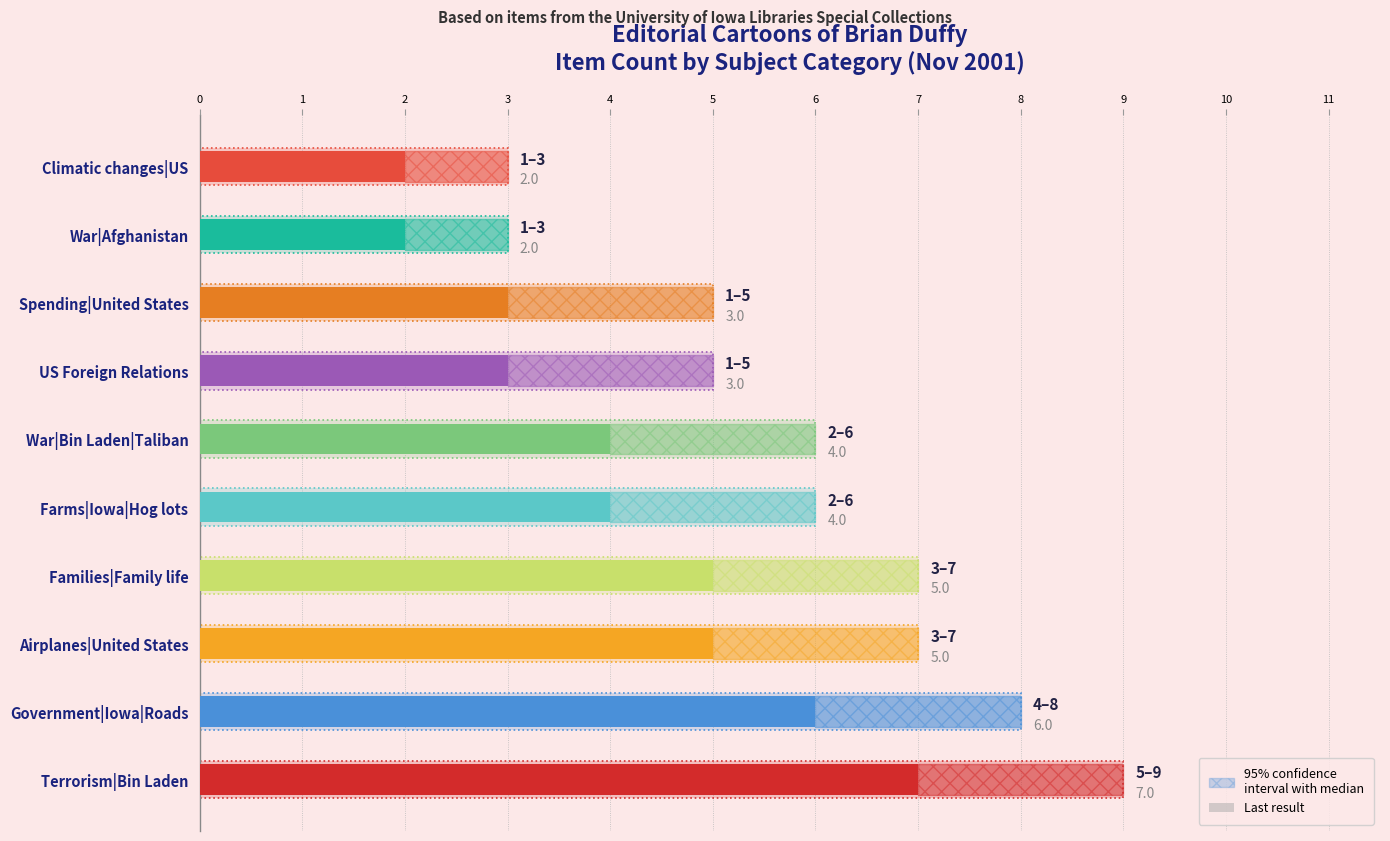

The chart shows a value of 1 at Climatic changes|US. True or false?

False